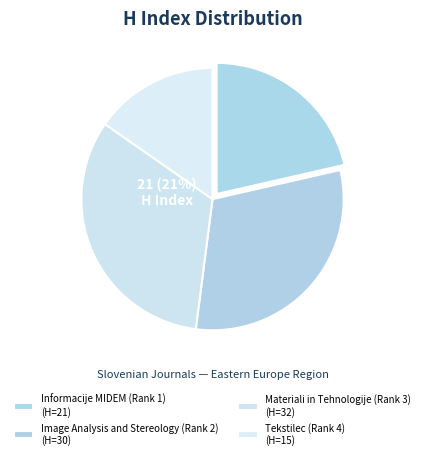

To the nearest percent, what is the combined percentage of Tekstilec (Rank 4) and Materiali in Tehnologije (Rank 3)?

48%